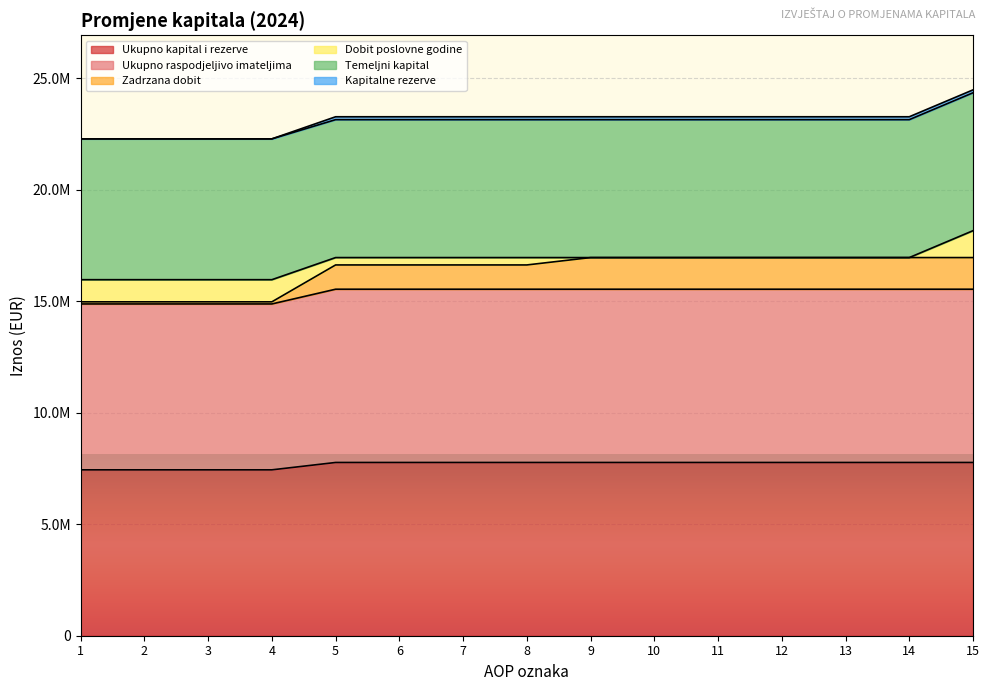

Does the chart display data point markers on the line(s)?

No